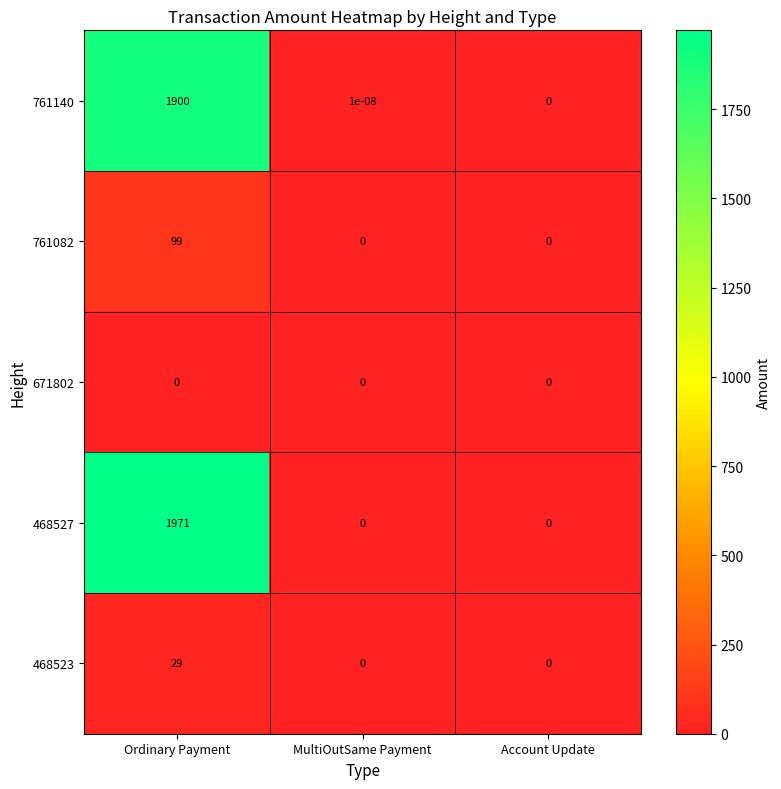

What is the difference between the highest and lowest values at Ordinary Payment?

1971.0